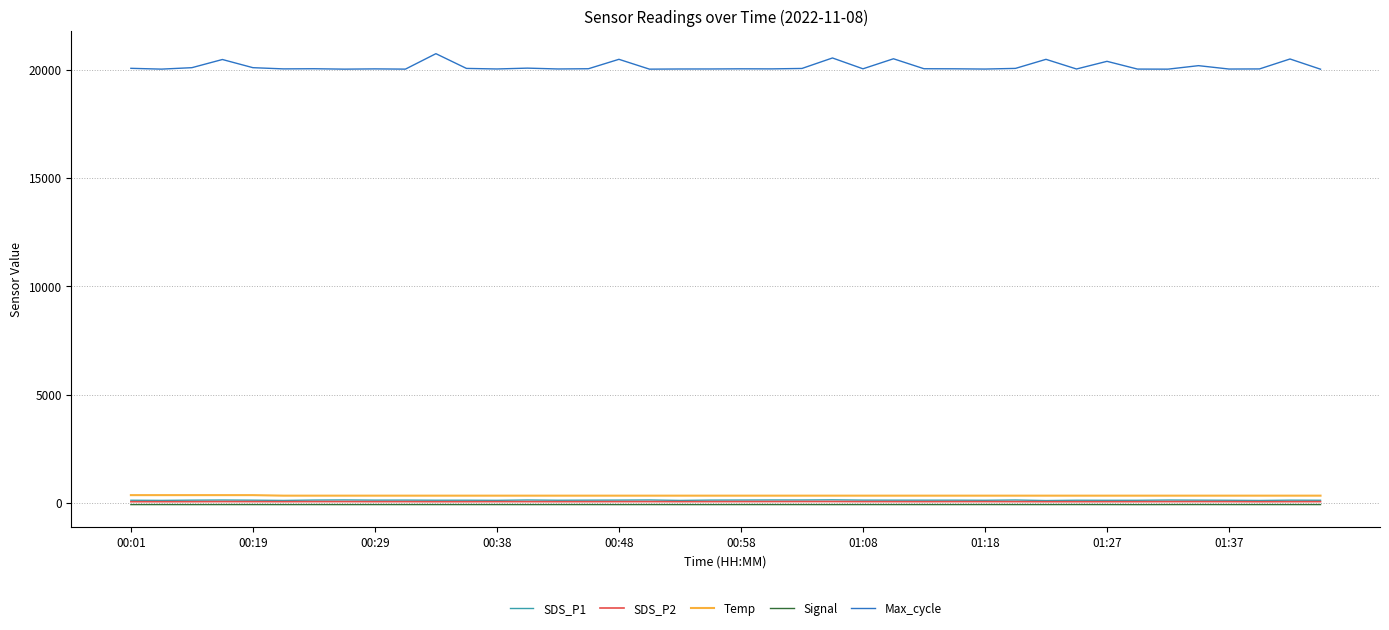

True or false: Max_cycle and SDS_P1 intersect in this chart.

False